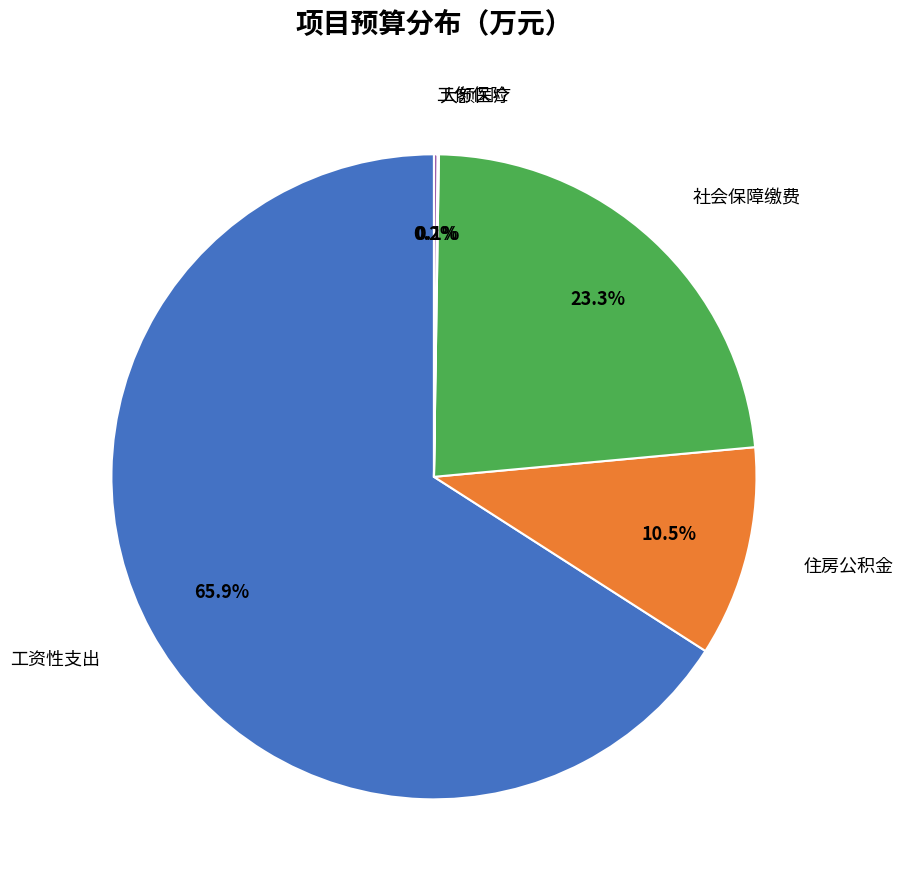

Is there a majority slice in this chart?

Yes